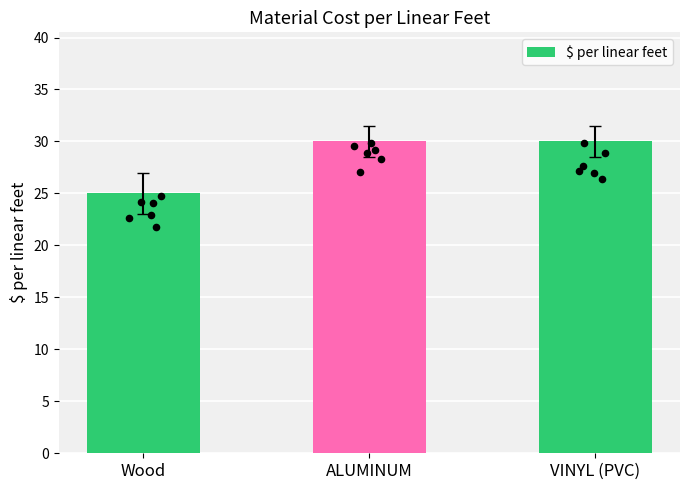

What is the change in value from Wood to ALUMINUM?

+5